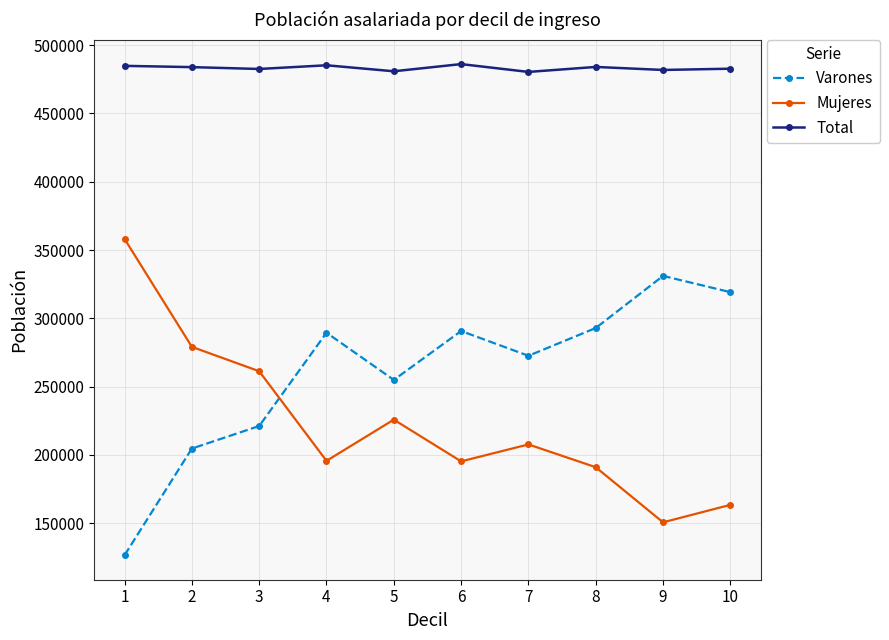

What is the difference between the maximum and minimum values in the Mujeres series?

207355